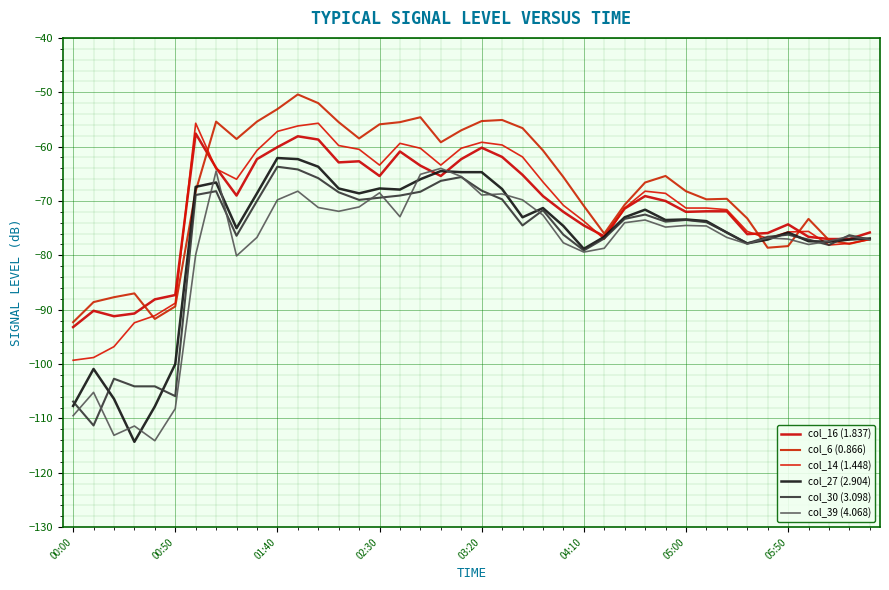

Is this an area chart (filled region under the line)?

No